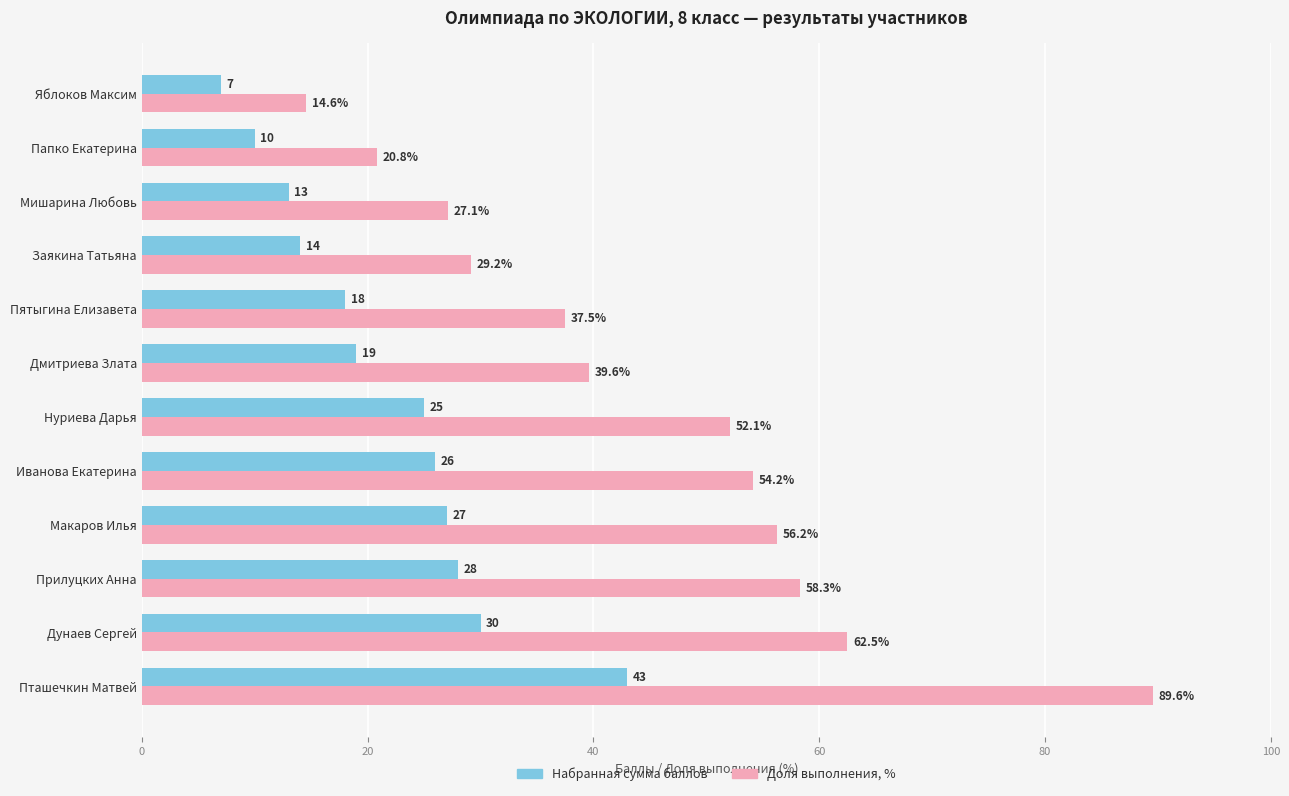

At how many categories does at least one series exceed 33?

8